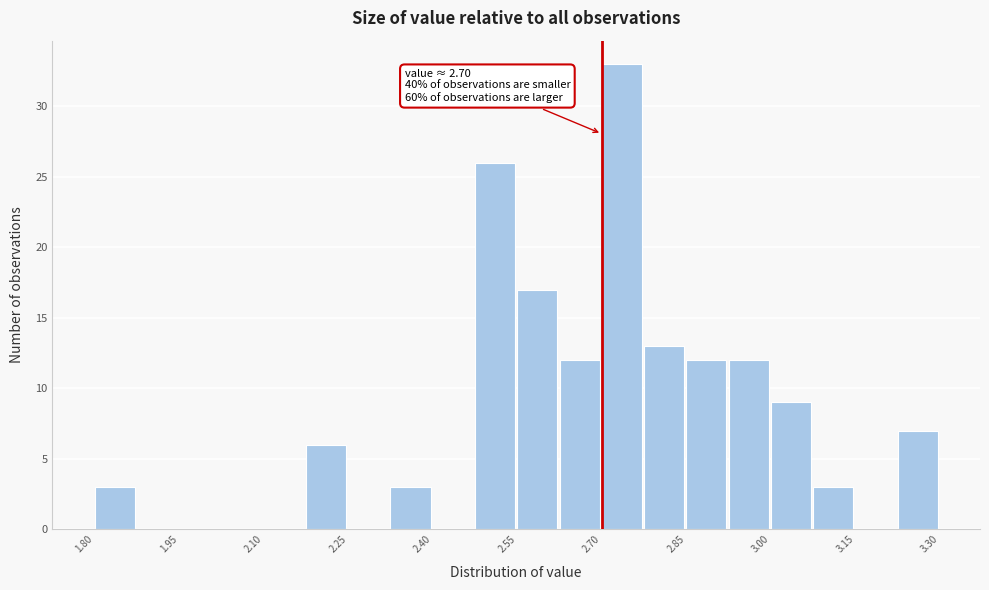

Read against the x-axis, roughly where is the centre of the tallest bar?

2.74